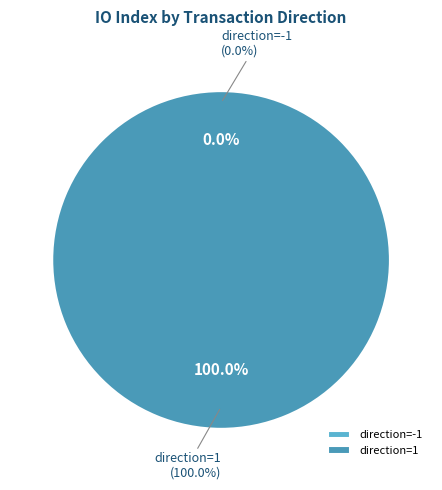

To the nearest percent, what is the difference between the direction=1 and direction=-1 slice percentages?

100%